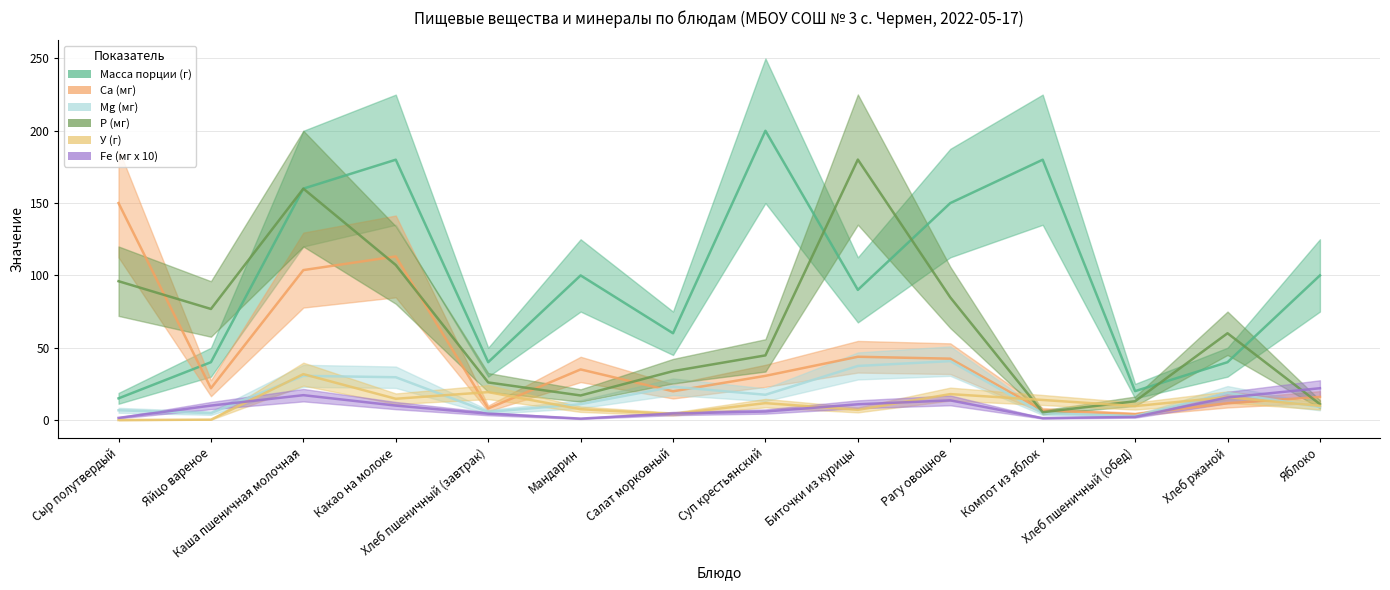

What is the greatest value displayed?

200.0